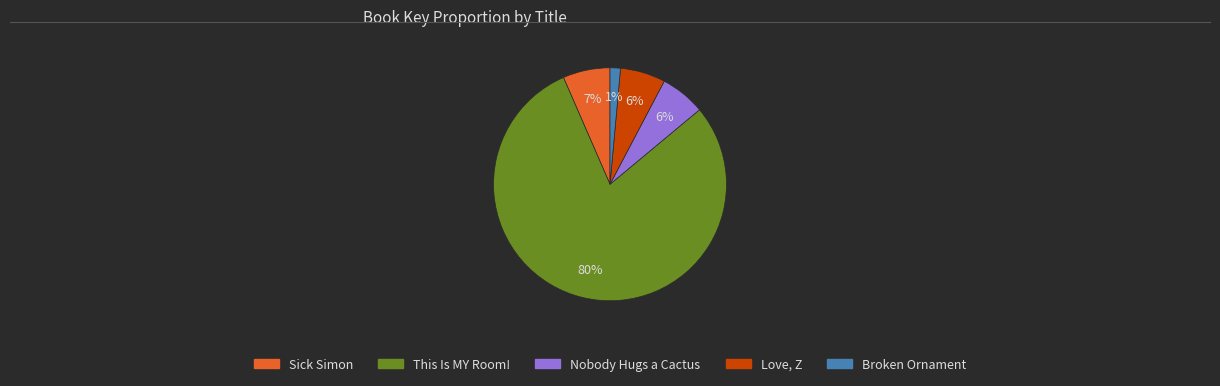

Which slice is the largest?

This Is MY Room!